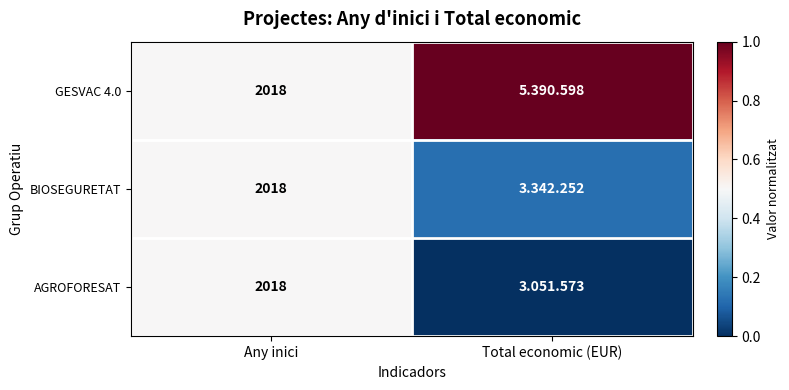

The value of AGROFORESAT at Total economic (EUR) is -0.3. True or false?

False